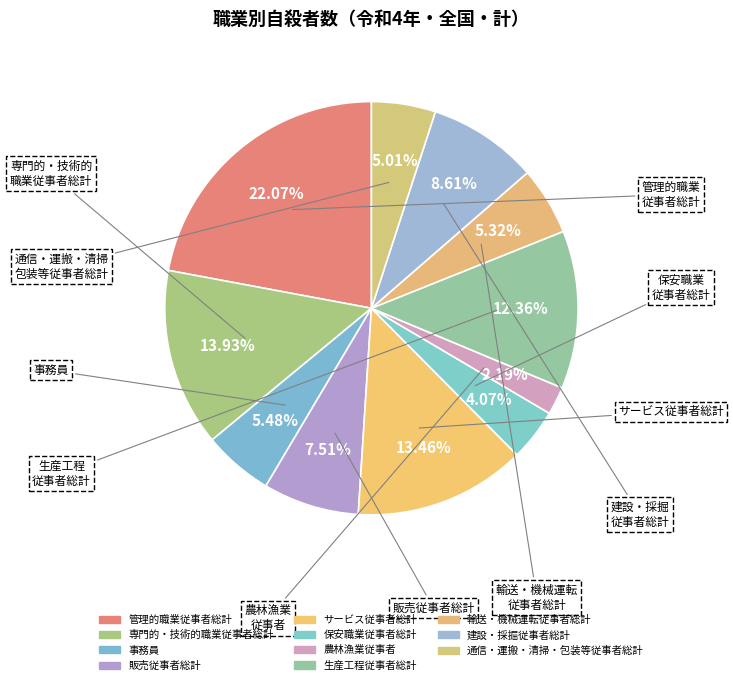

How many segments does this pie chart have?

11